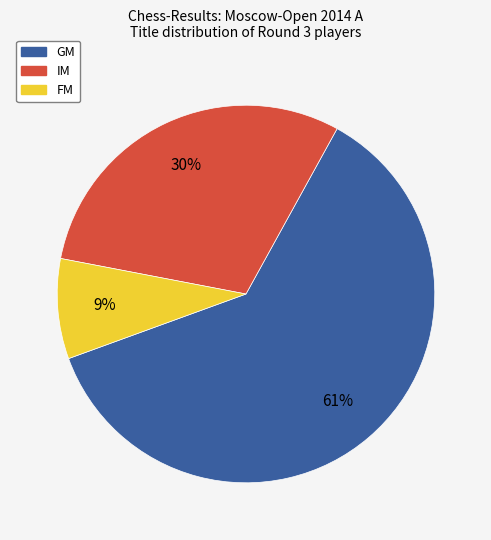

Rank the categories by value from highest to lowest.

GM, IM, FM